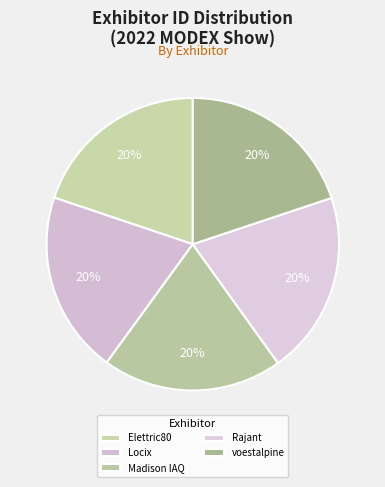

Is there a majority slice in this chart?

No